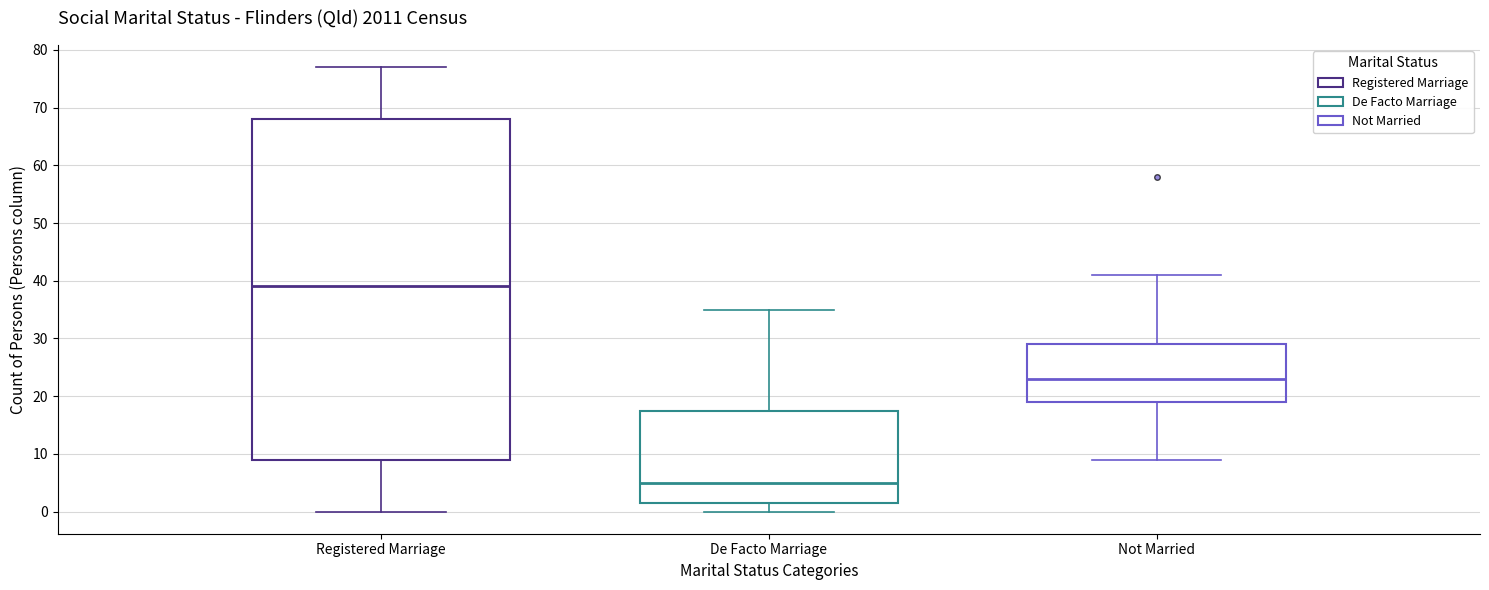

Reading left to right, transcribe this box plot: for each box, give where its median line is, the range the box spans, and where its two whiskers end, as read against the y-axis. The values are not printed on the chart, so give them approximately, as read against the axis.

Registered Marriage: median 39, box 9 to 68, whiskers 0 to 77
De Facto Marriage: median 5, box 2 to 18, whiskers 0 to 35
Not Married: median 23, box 19 to 29, whiskers 9 to 41